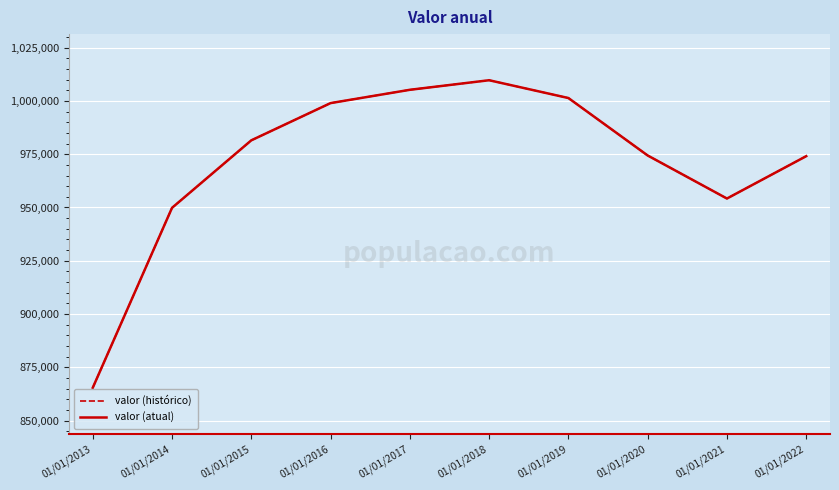

Does the chart have visible grid lines?

Yes